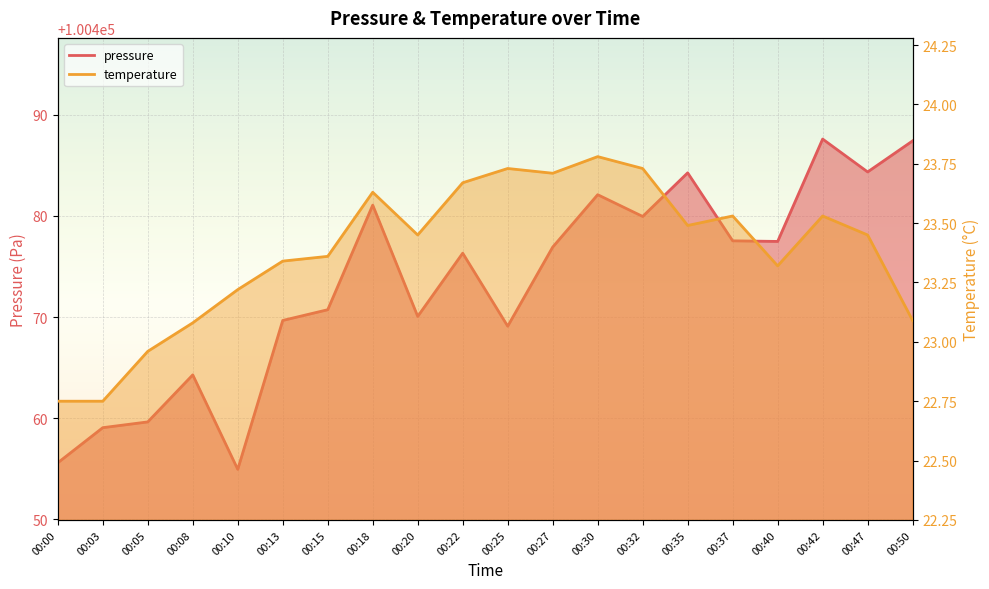

True or false: temperature has more than 1 points higher than both neighbors.

True